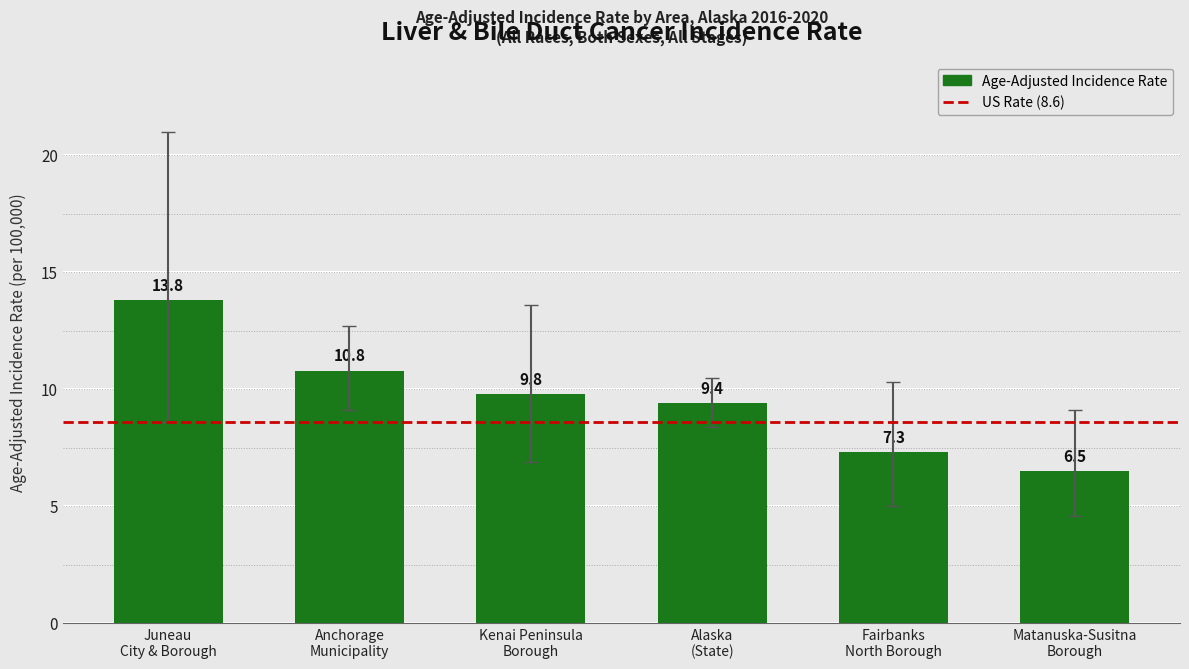

What is the difference between the second highest and minimum values?

4.3